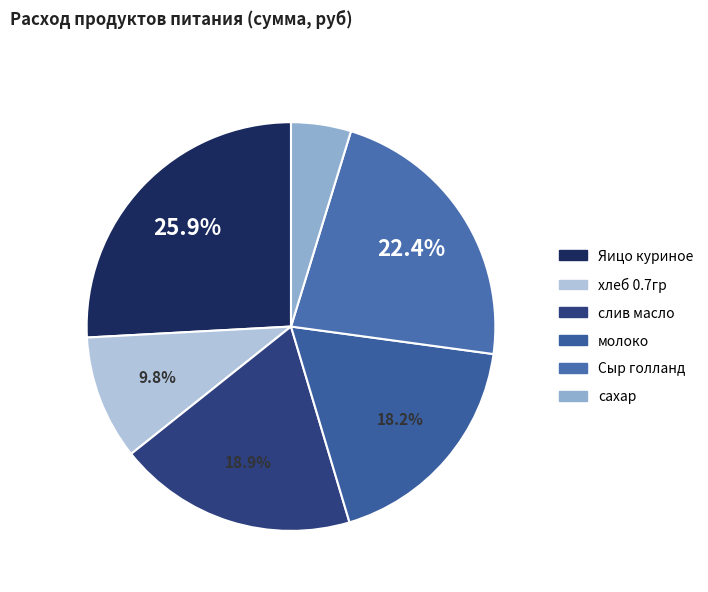

How many slices are in this pie chart?

6